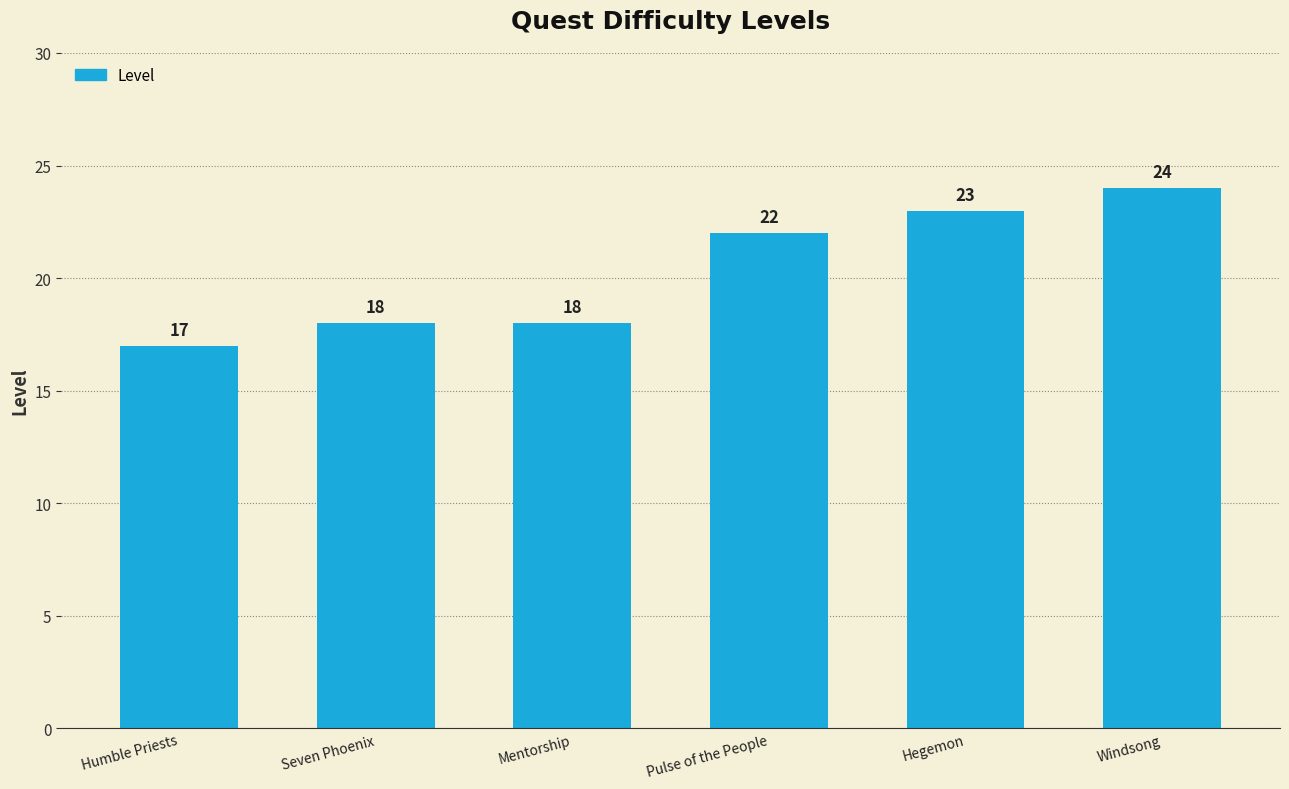

Which label corresponds to the largest value in the chart?

Windsong